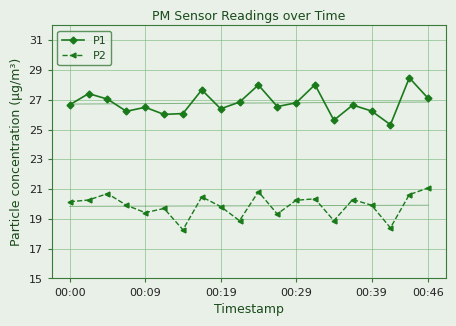

True or false: P2 and P1 cross at least once.

False